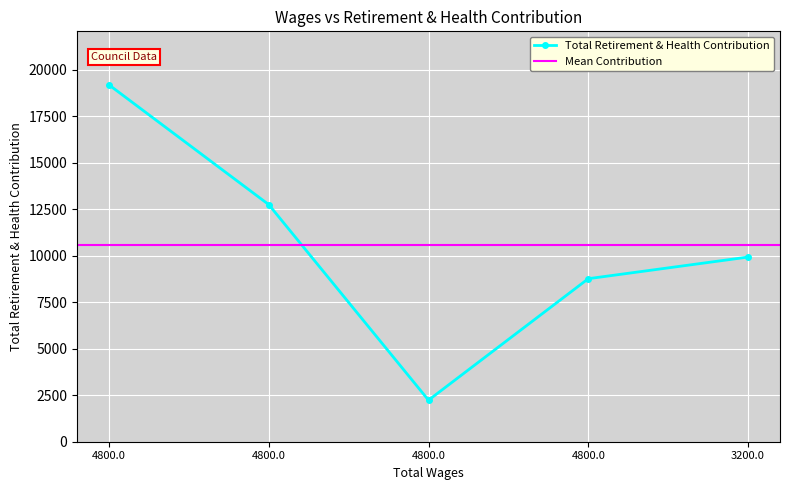

How many values in the Total Retirement & Health Contribution series are below 9935?

2